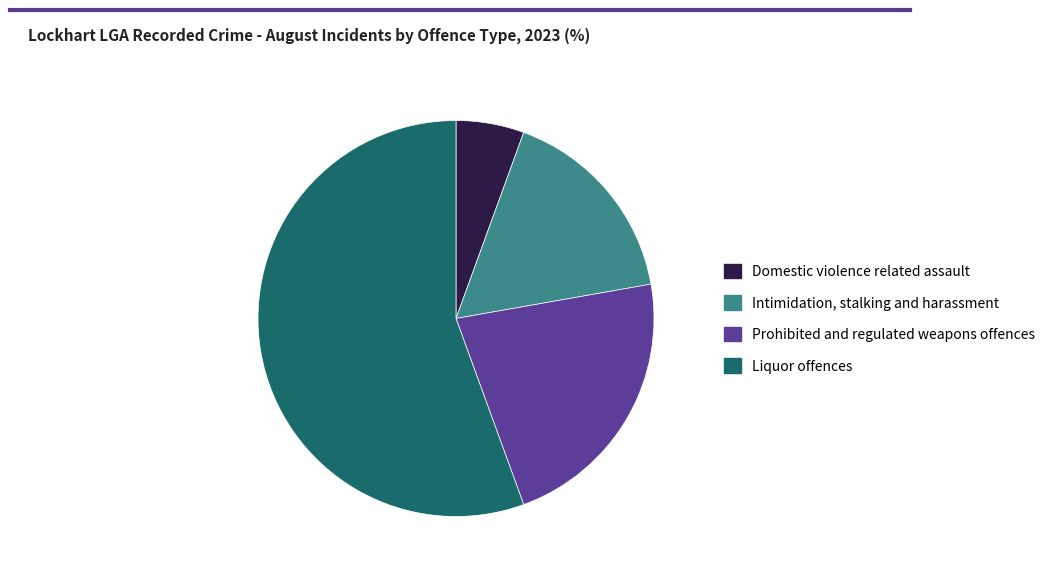

Is there a majority slice in this chart?

Yes